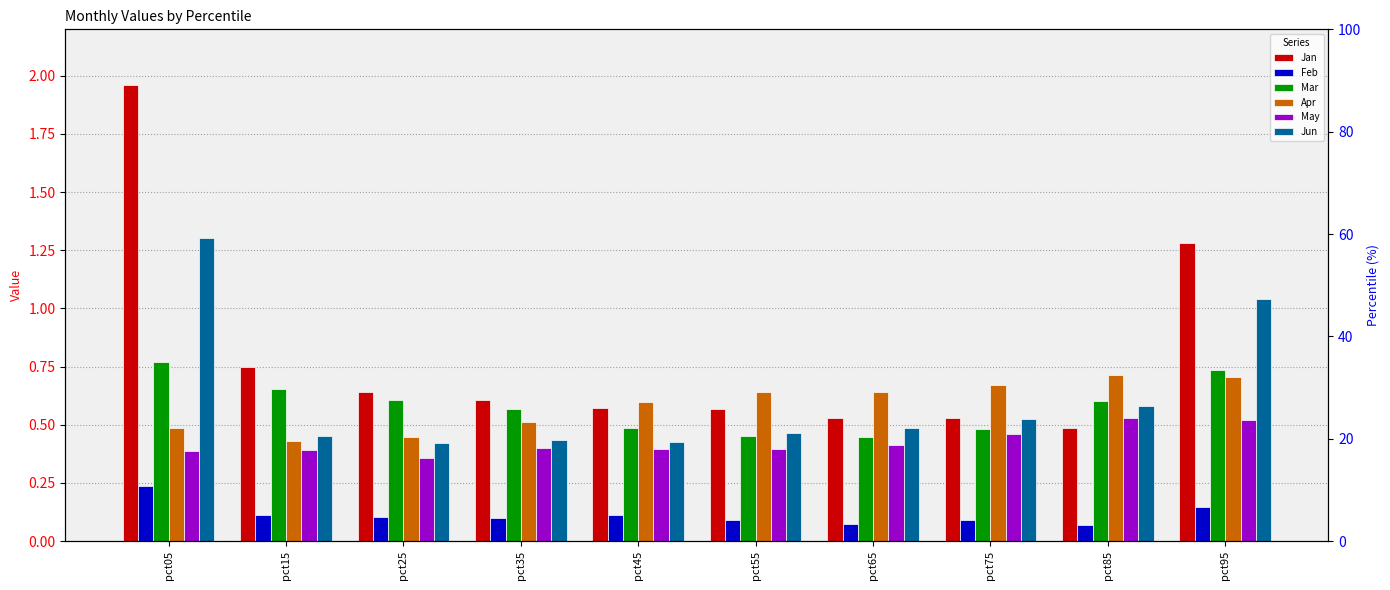

True or false: Mar has a value of 0.4 at pct65.

True